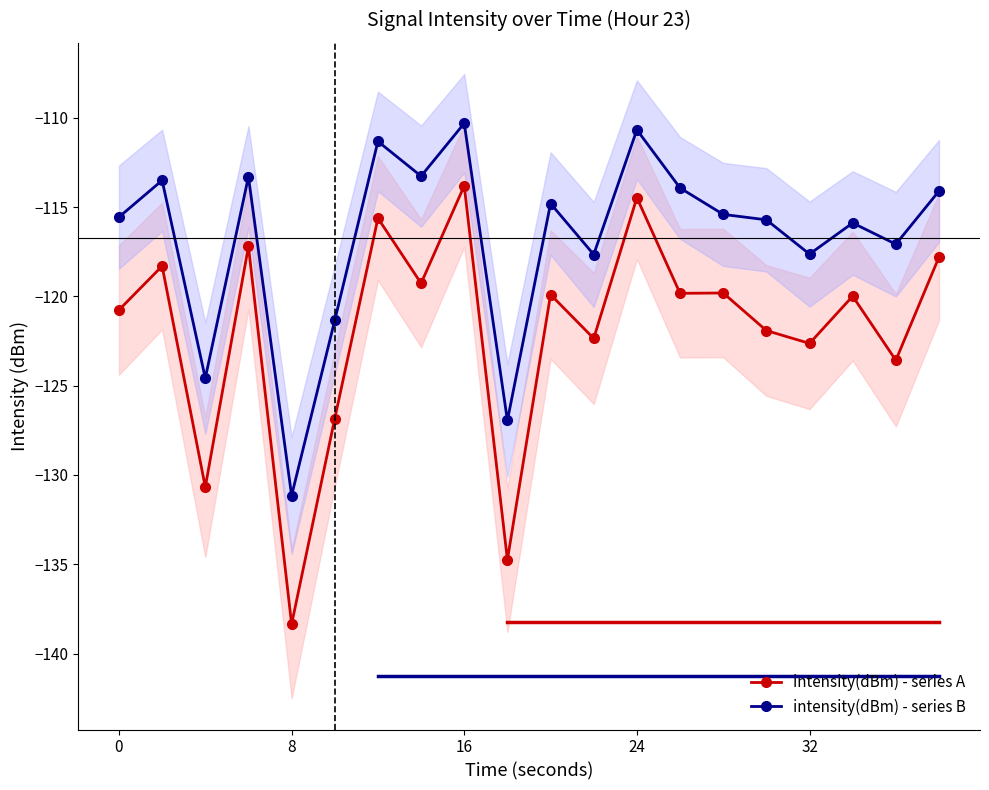

What is the minimum value for intensity(dBm) - series A?

-138.4